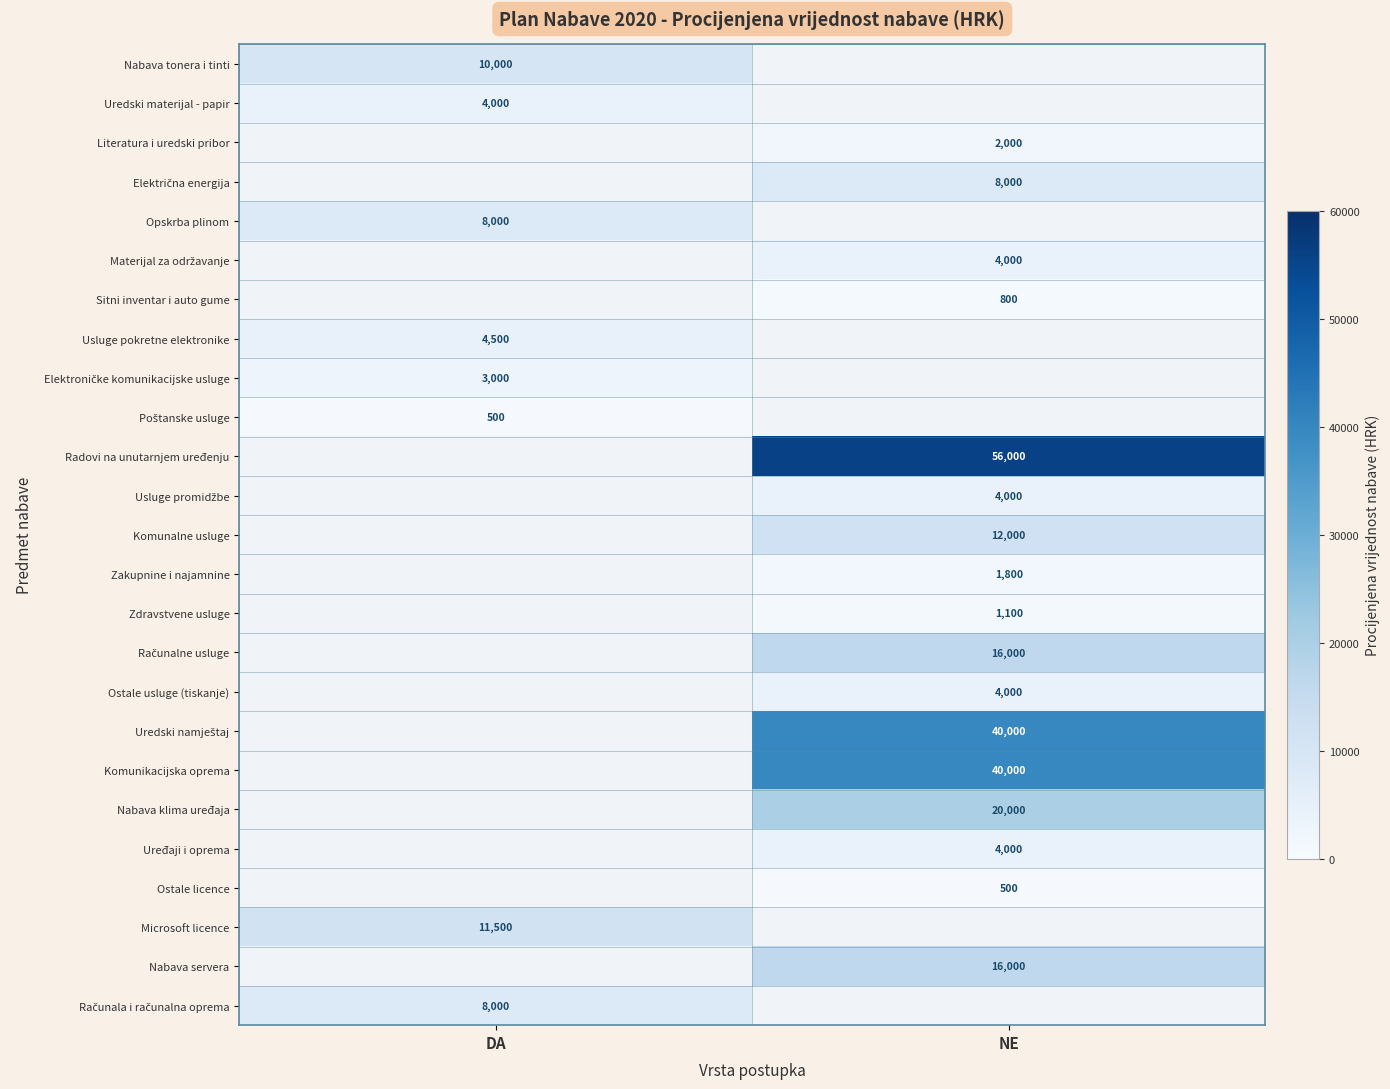

Is it true that Literatura i uredski pribor equals 752 at NE?

False